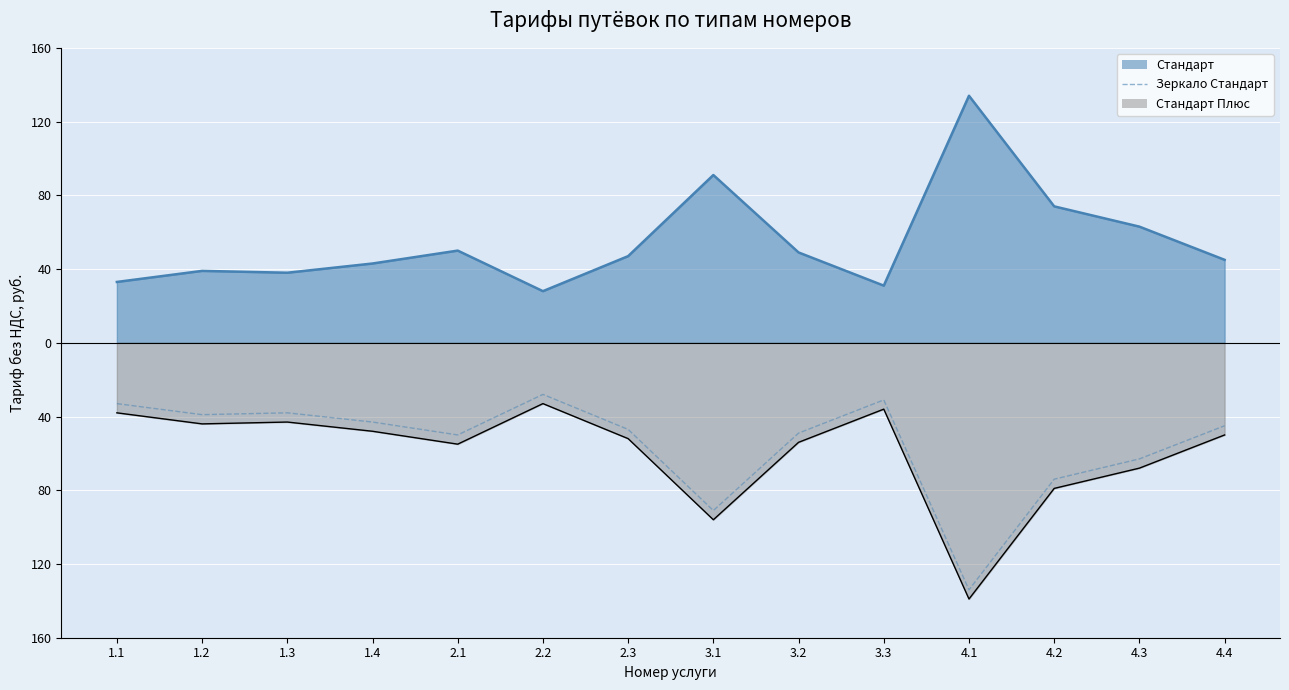

True or false: the data shows -90 at 2.1.

False